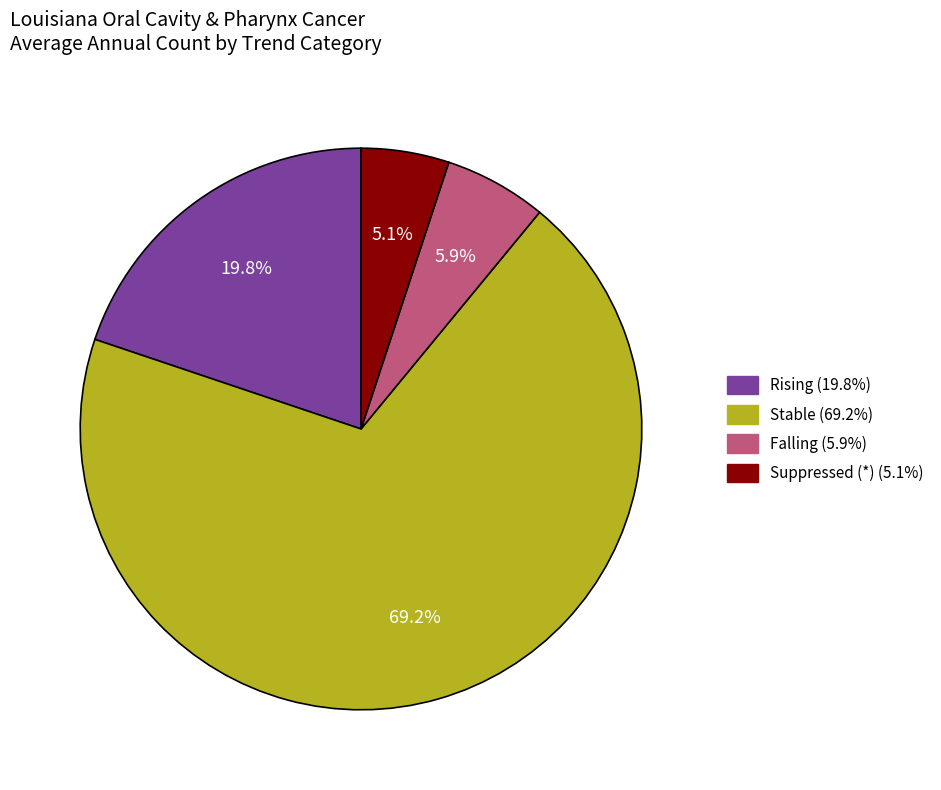

Is there any slice that represents more than half of the pie?

Yes